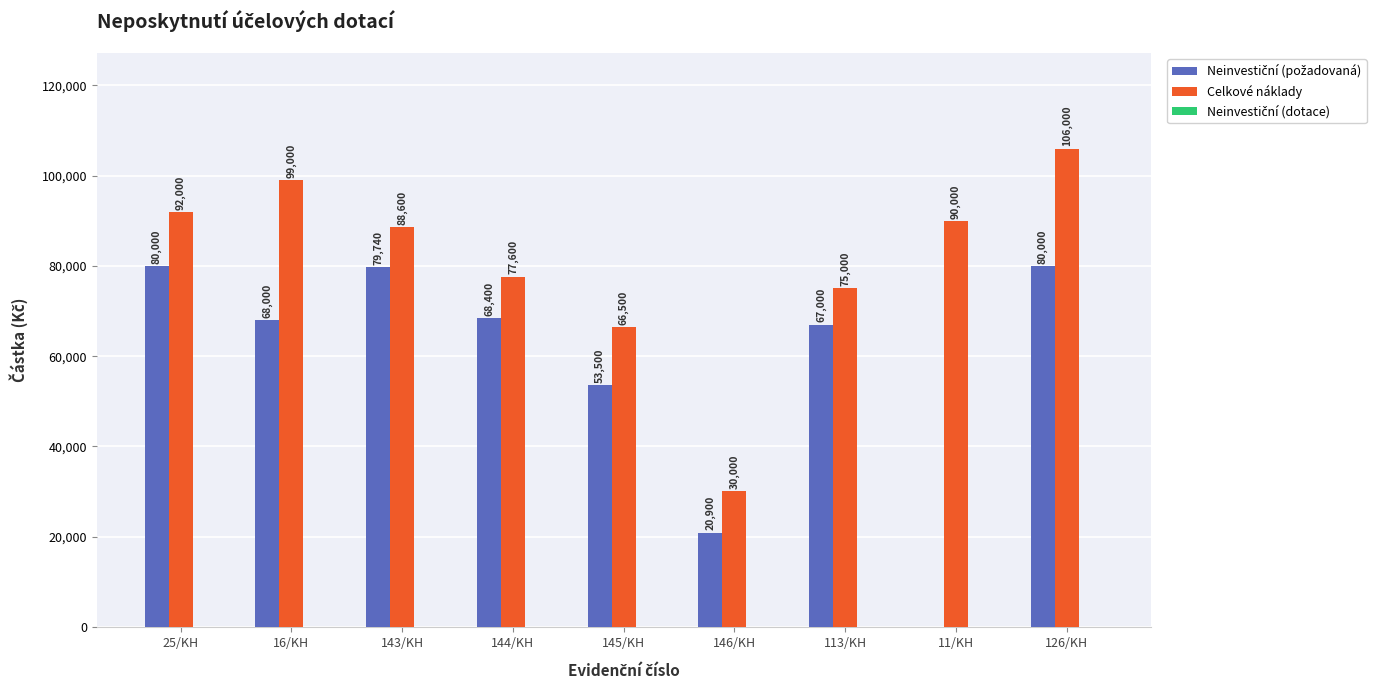

At which category is the sum across all series the highest?

126/KH